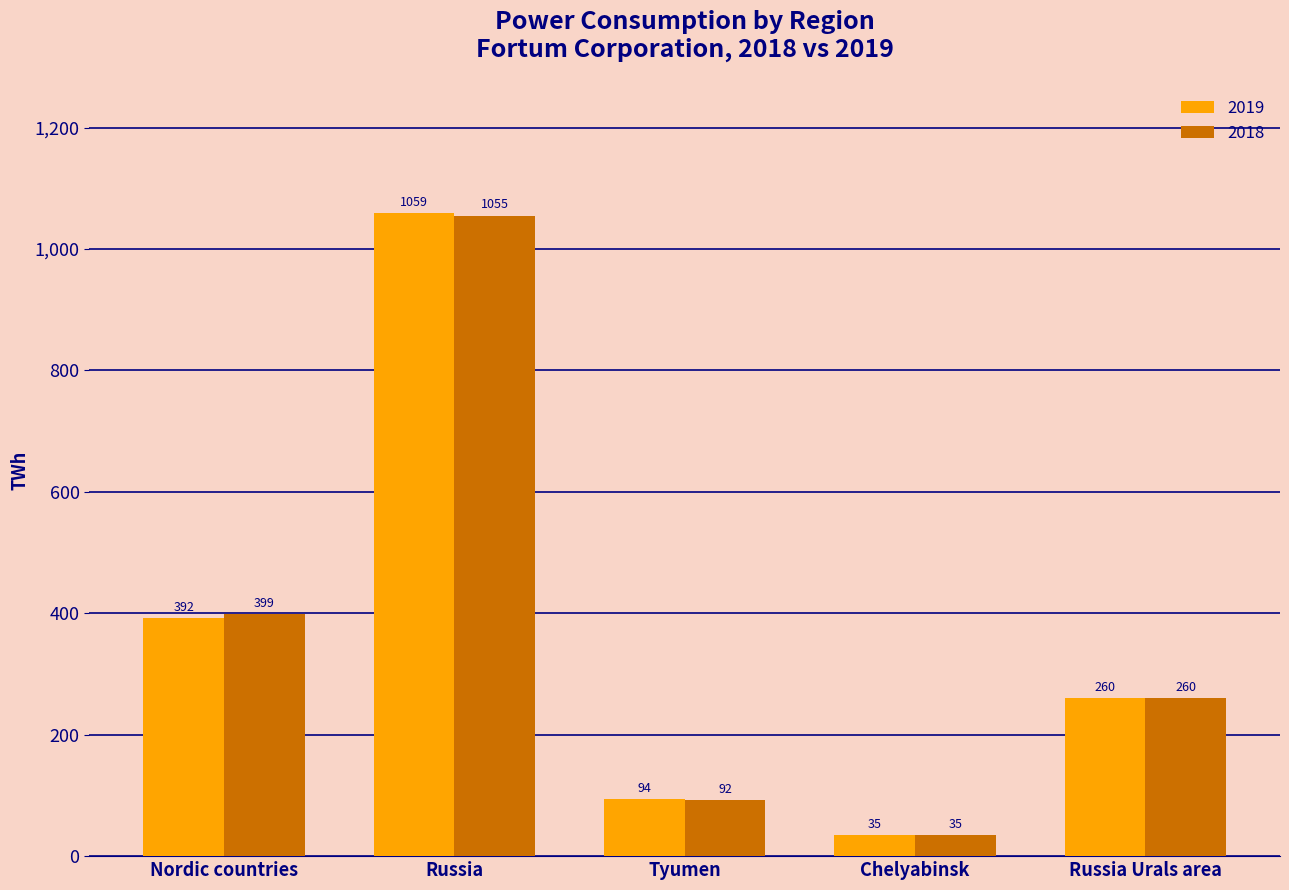

At Russia, list the series in order from largest to smallest.

2019, 2018